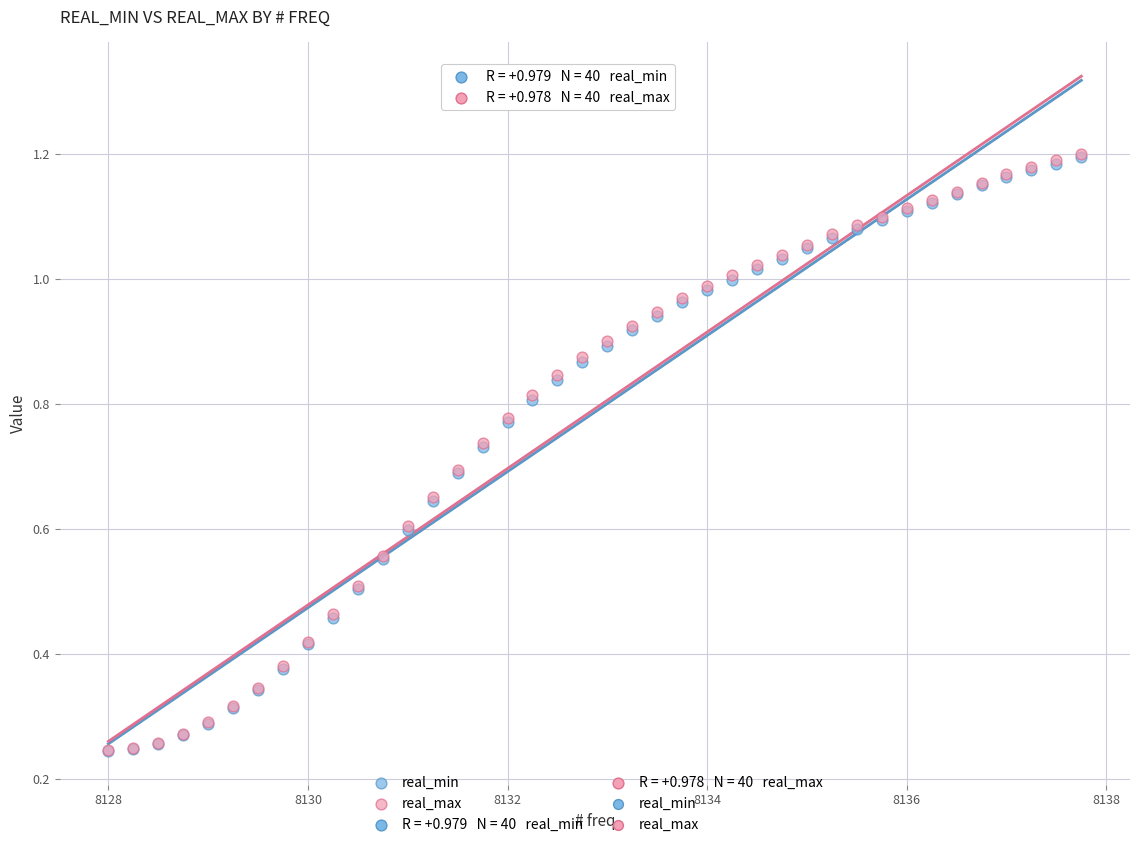

Which series has the largest Y range (max minus min)?

real_max